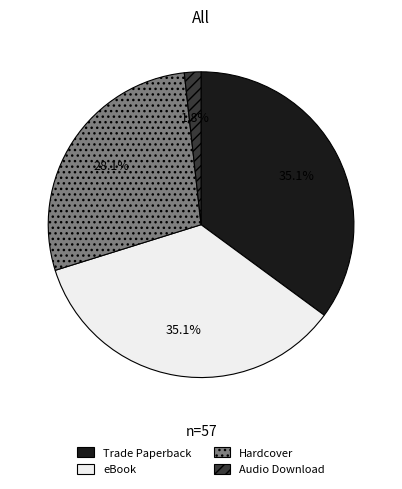

Is there any slice that represents more than half of the pie?

No